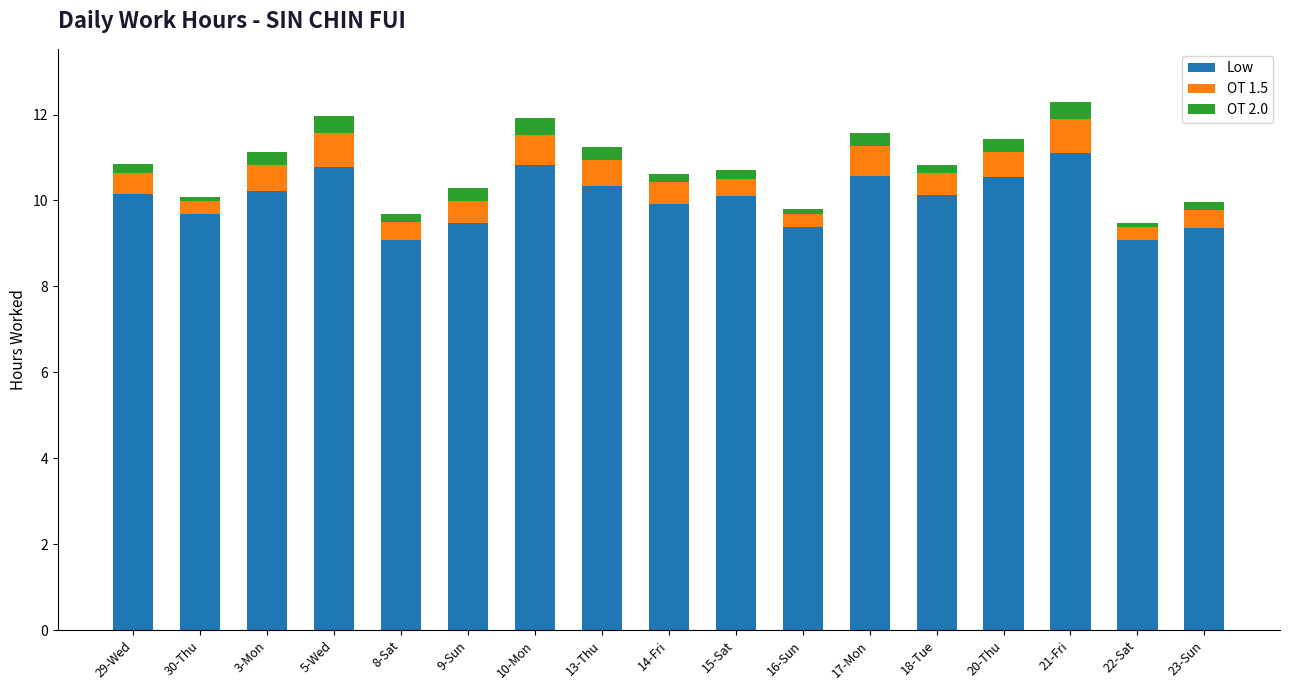

What is the sum of all Low values?

170.8